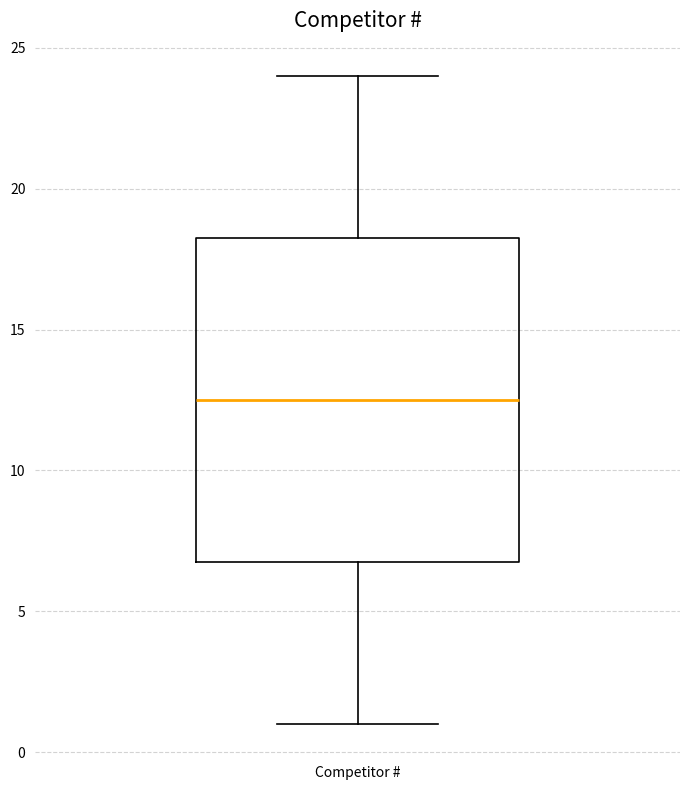

Where is the lower edge of the box for Competitor # on the y-axis? The values are not printed on the chart, so give them approximately, as read against the axis.

7.0